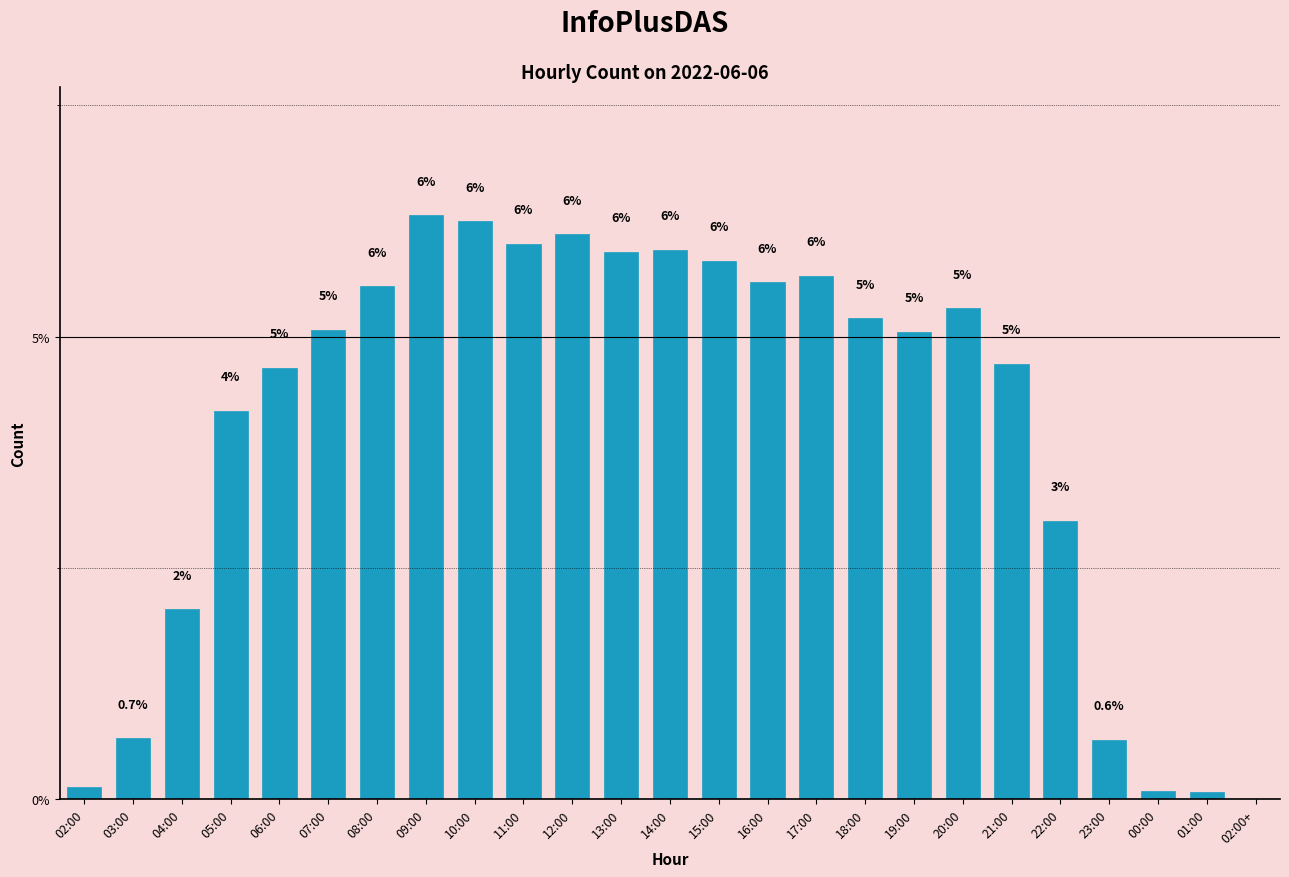

Which category has the highest value across all series?

09:00